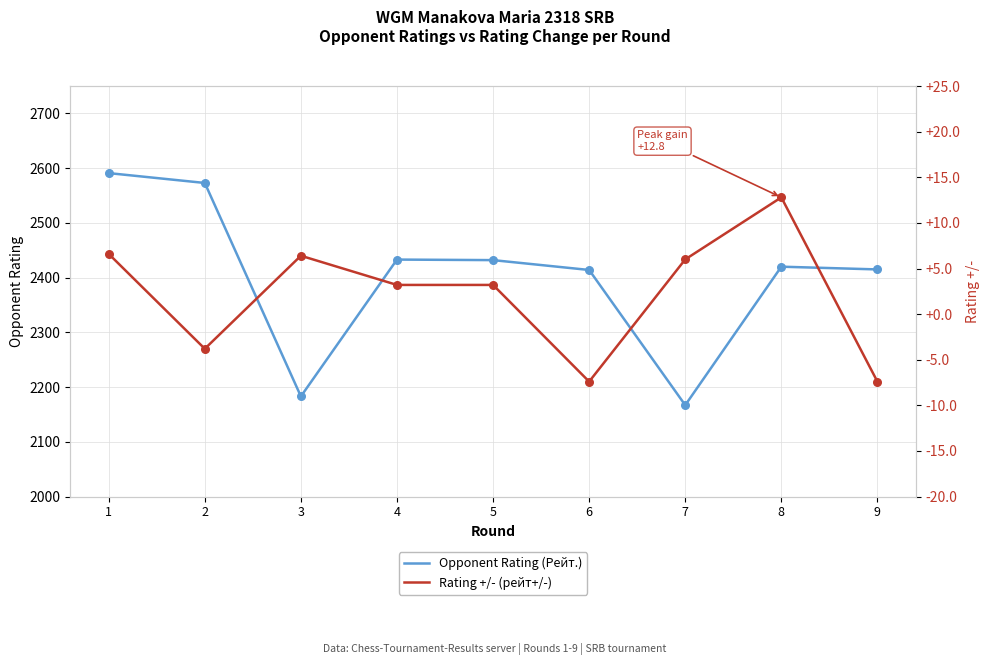

At which category is the sum across all series the highest?

1